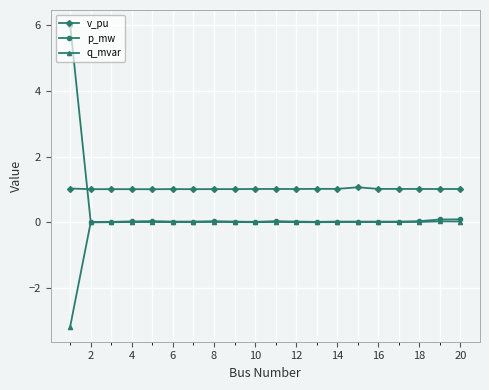

Count the number of categories in the chart.

20